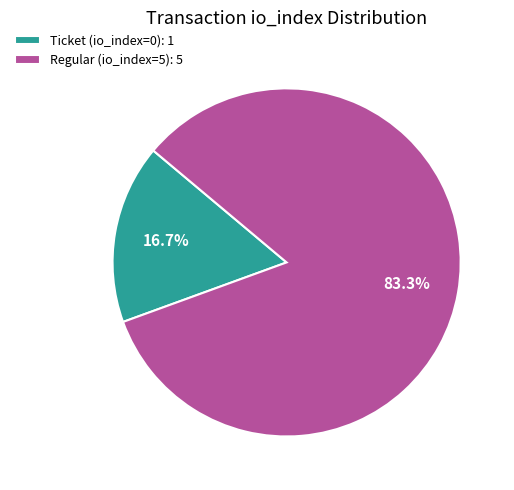

Do Ticket (io_index=0) and Regular (io_index=5) together represent more than half of the pie?

Yes